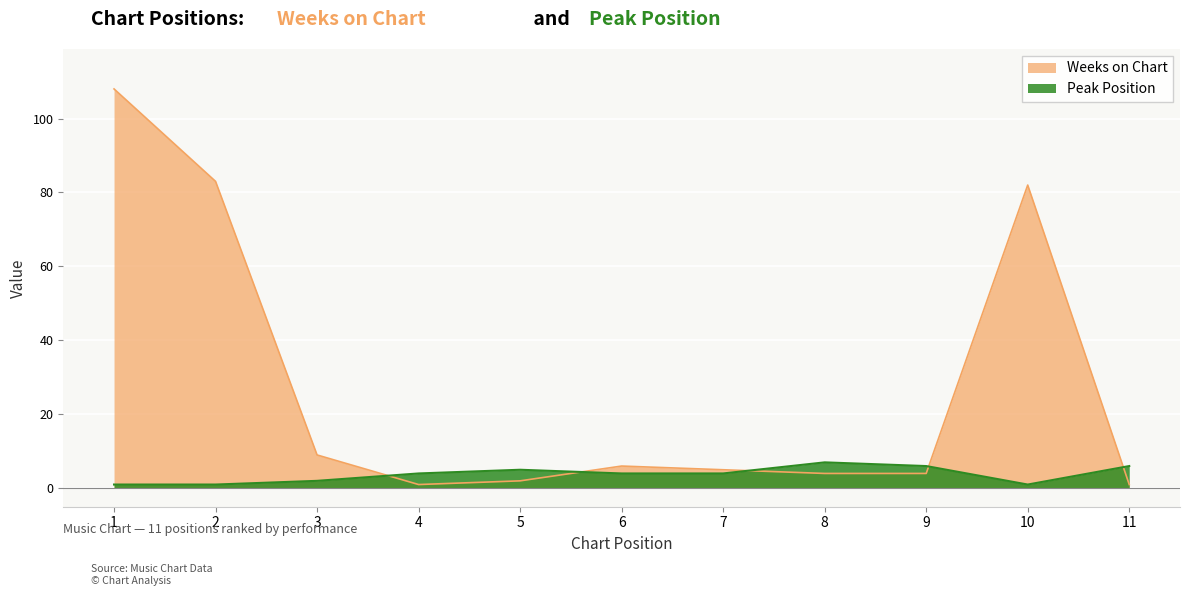

How many lines are shown in the chart?

2